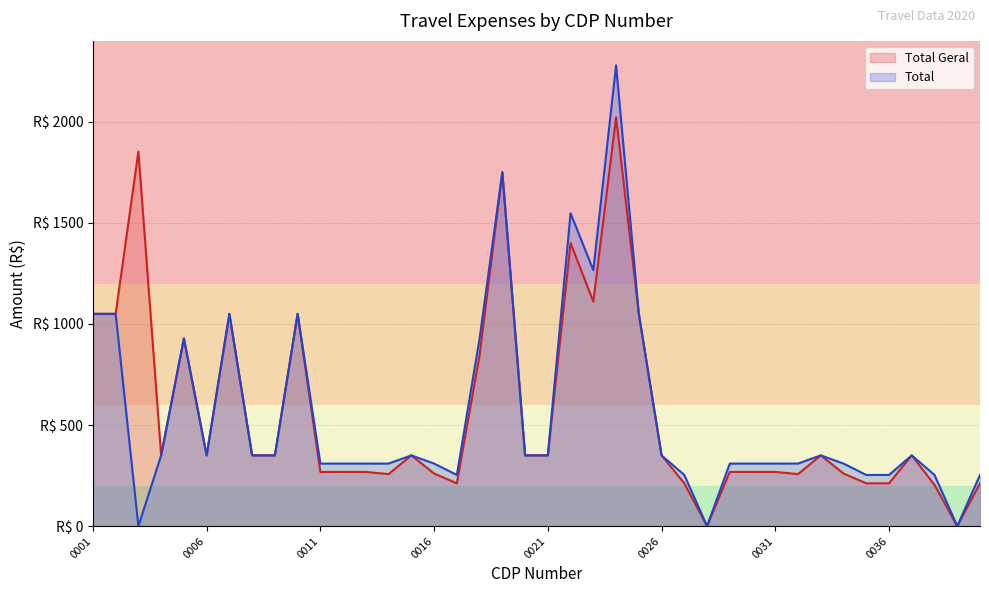

Rank the series at 0009 from highest to lowest value.

Total Geral, Total